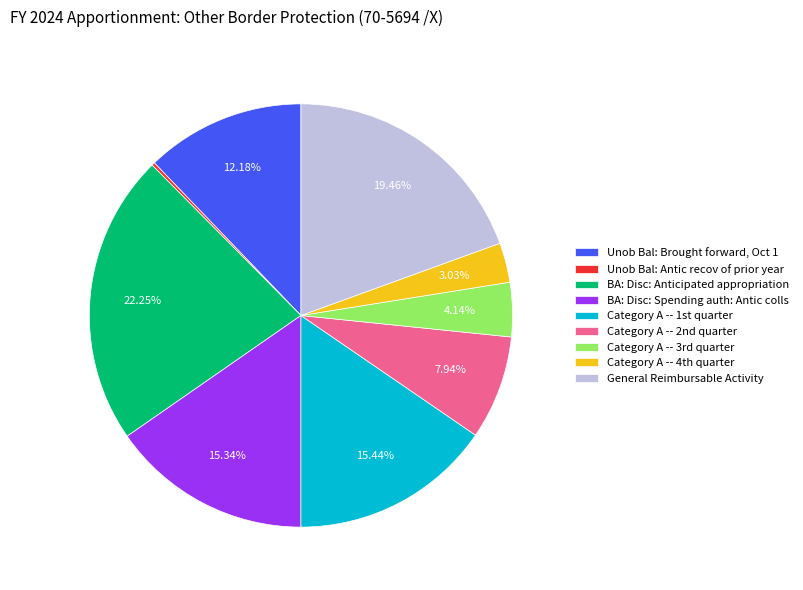

Is it true that Unob Bal: Brought forward, Oct 1 is 12% of the pie?

True